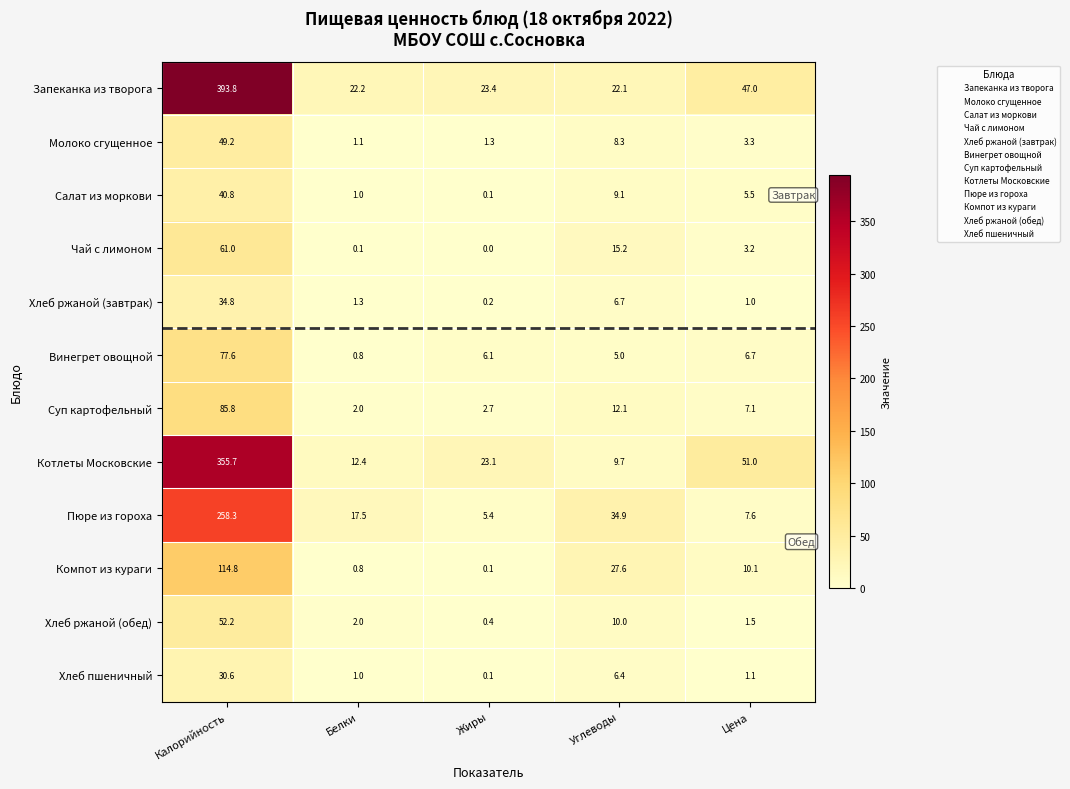

Rank the categories by Салат из моркови value from highest to lowest.

Калорийность, Углеводы, Цена, Белки, Жиры